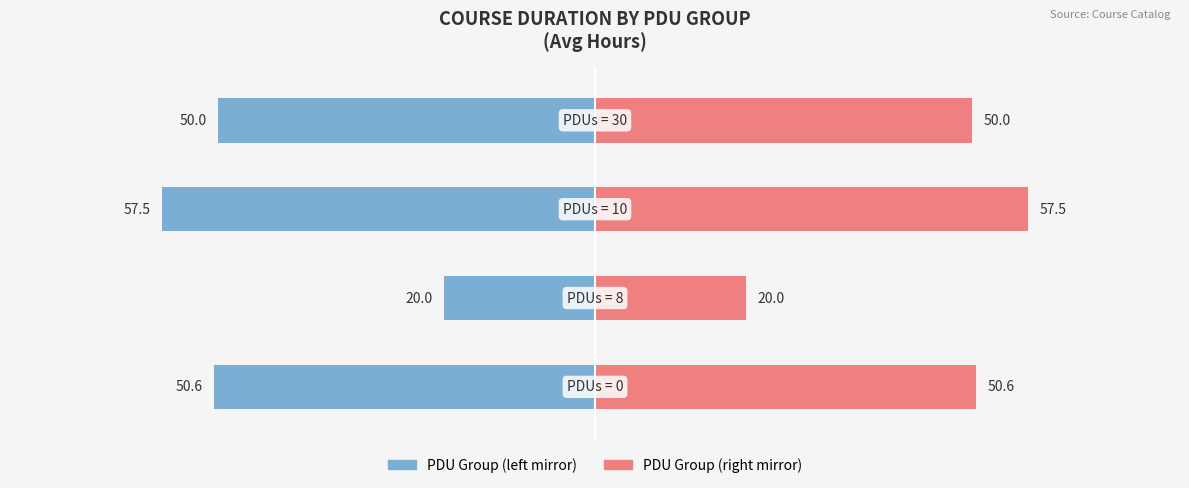

What is the sum of the values at 1 and 2?

77.5